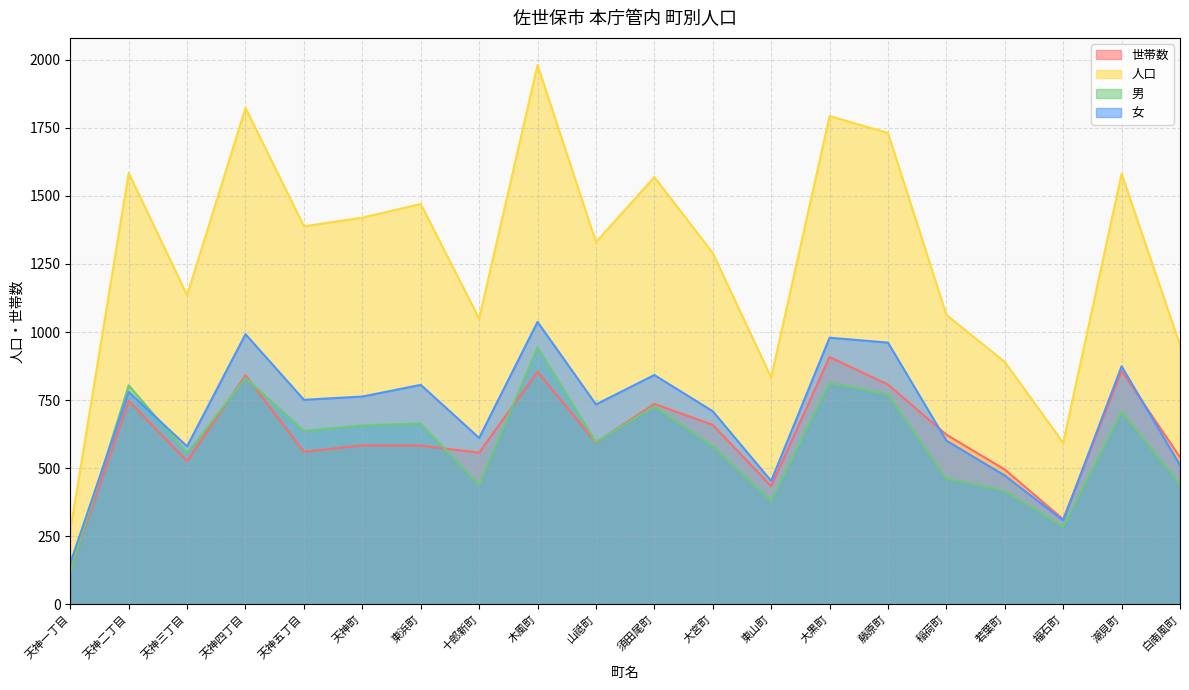

How many values in the 女 series exceed 751?

9